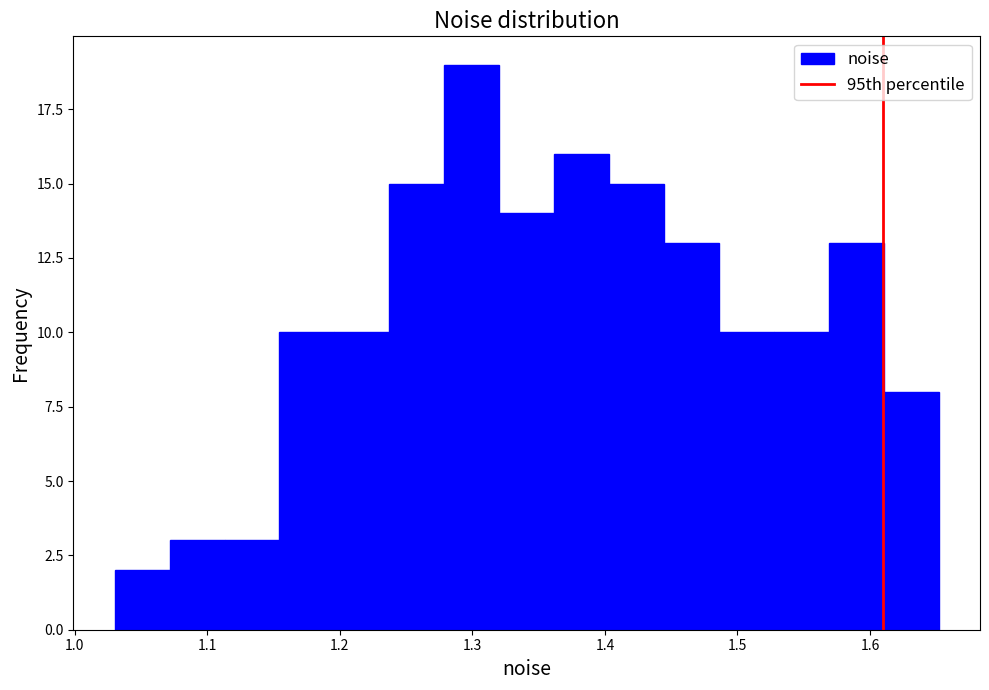

Reading left to right, list every bar in this chart as the range it spans on the x-axis followed by its height. Neither the bar edges nor the heights are printed on the chart, so give them approximately, as read against the axes.

1.03 to 1.07: 2
1.07 to 1.11: 3
1.11 to 1.15: 3
1.15 to 1.20: 10
1.20 to 1.24: 10
1.24 to 1.28: 15
1.28 to 1.32: 19
1.32 to 1.36: 14
1.36 to 1.40: 16
1.40 to 1.44: 15
1.44 to 1.49: 13
1.49 to 1.53: 10
1.53 to 1.57: 10
1.57 to 1.61: 13
1.61 to 1.65: 8